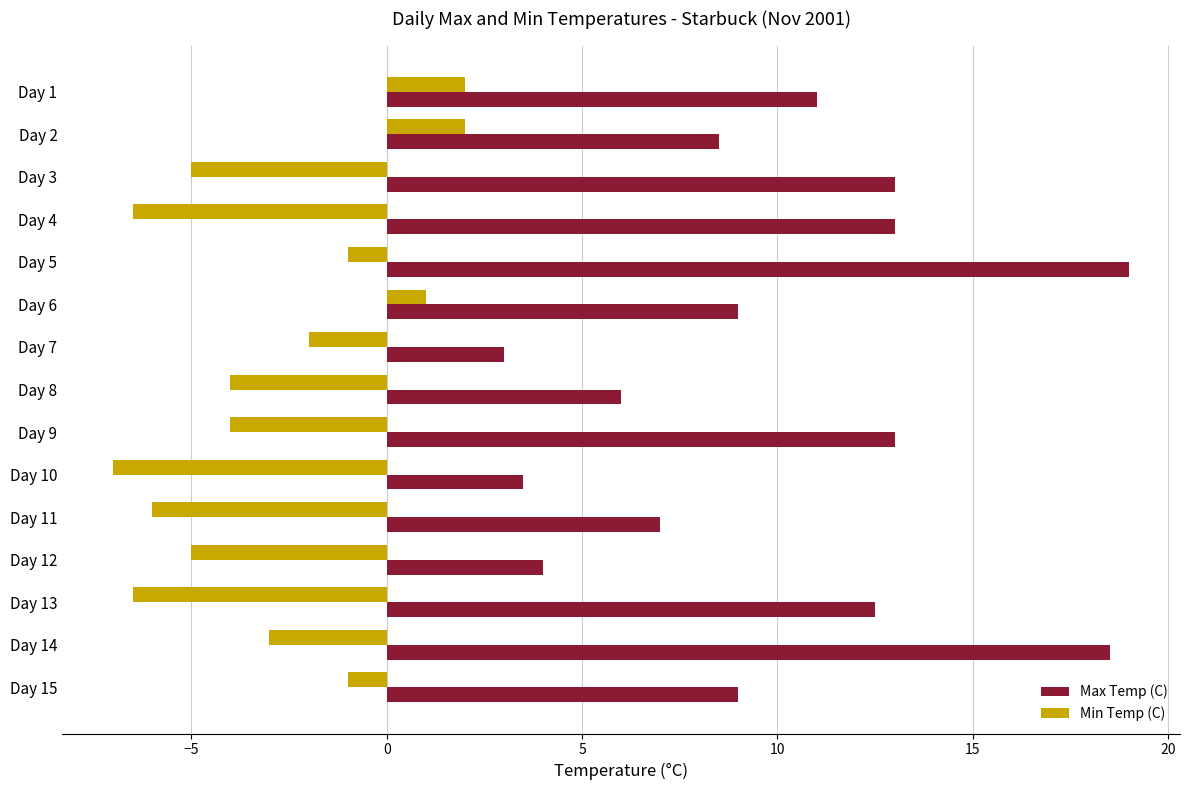

What is the maximum value shown in the chart?

19.0